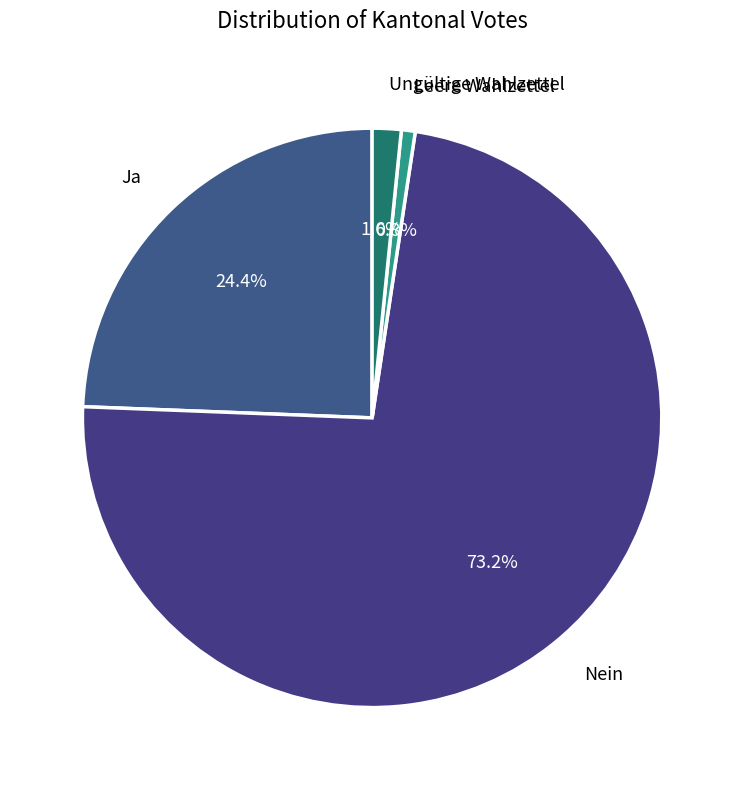

Count the number of slices in the pie.

4